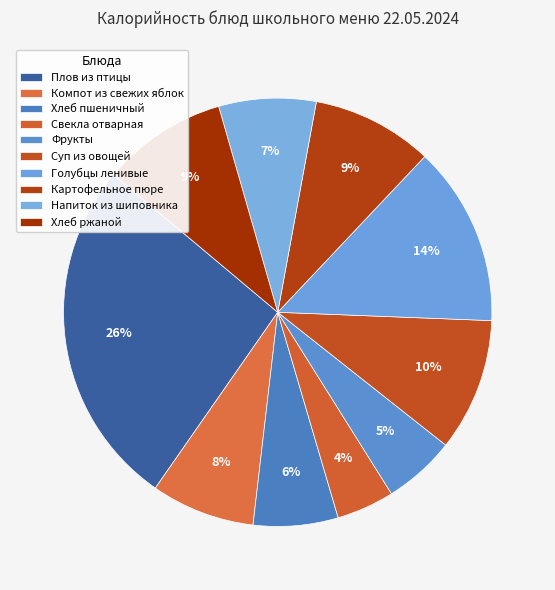

Rank the categories by value from highest to lowest.

Плов из птицы, Голубцы ленивые, Суп из овощей, Хлеб ржаной, Картофельное пюре, Компот из свежих яблок, Напиток из шиповника, Хлеб пшеничный, Фрукты, Свекла отварная